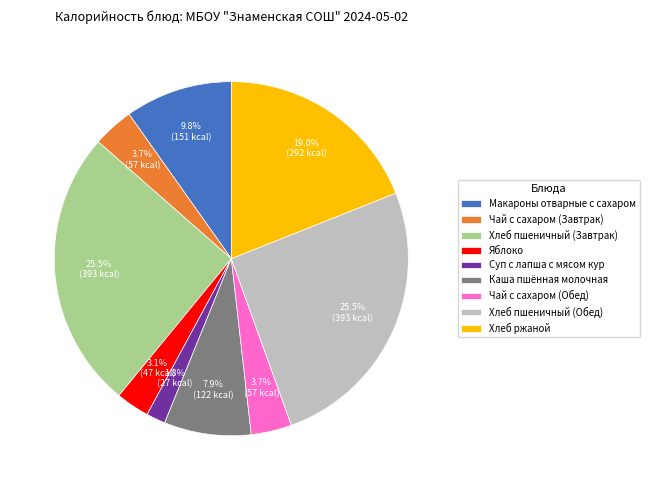

How much of the chart is everything except Чай с сахаром (Завтрак)?

96.3%